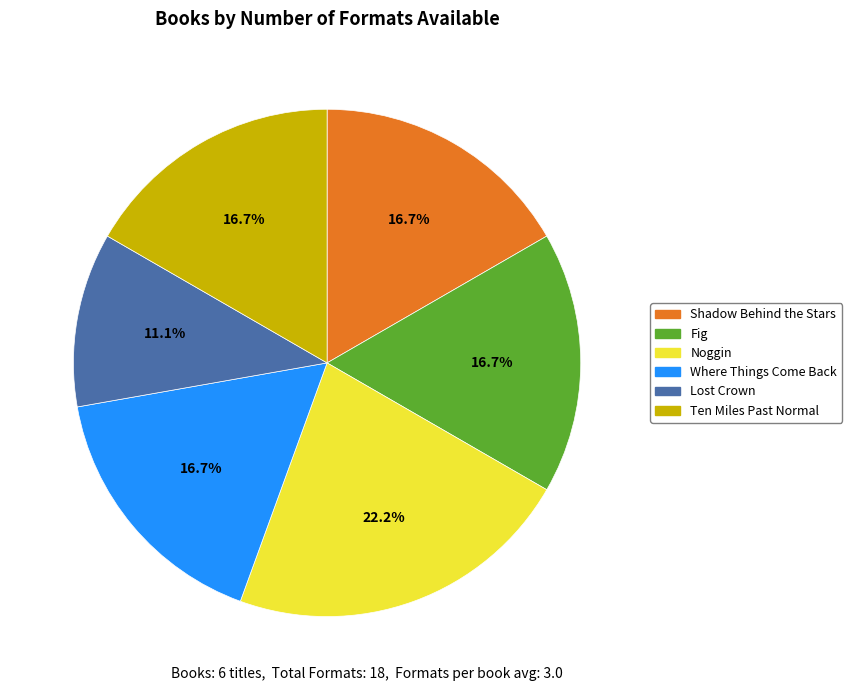

What is the total percentage of Noggin and Fig?

38.9%